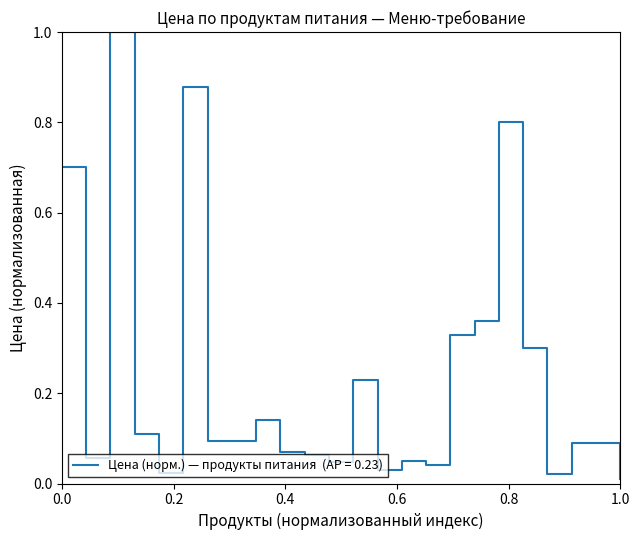

What is the sum of all values?

5.6